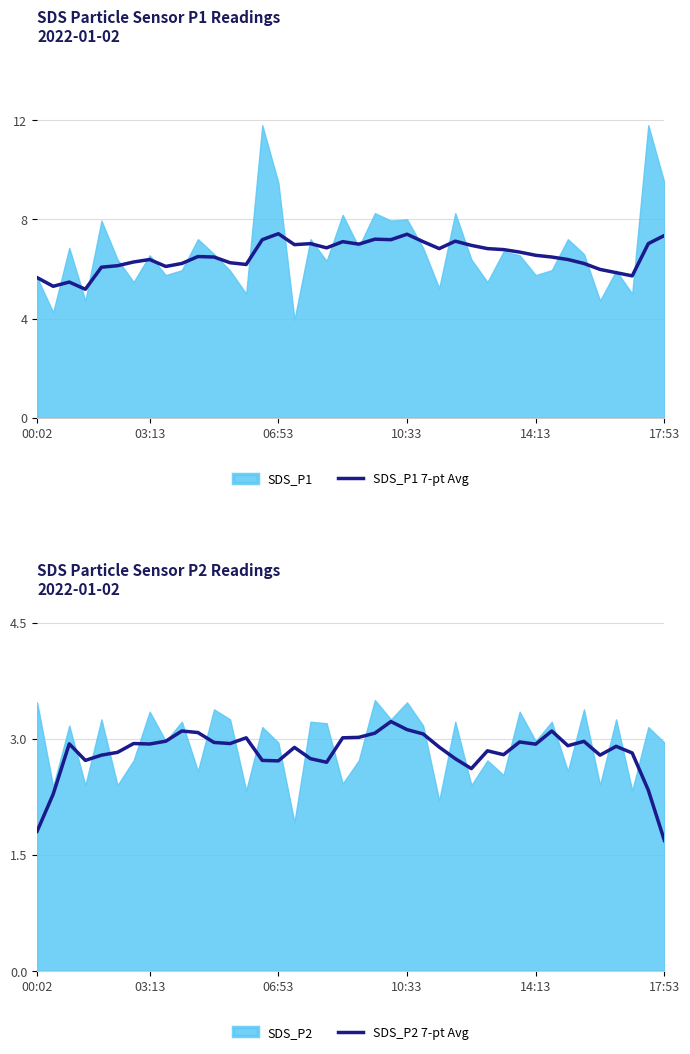

True or false: SDS_P1 7-pt Avg has a value of 12.7 at 10:33.

False